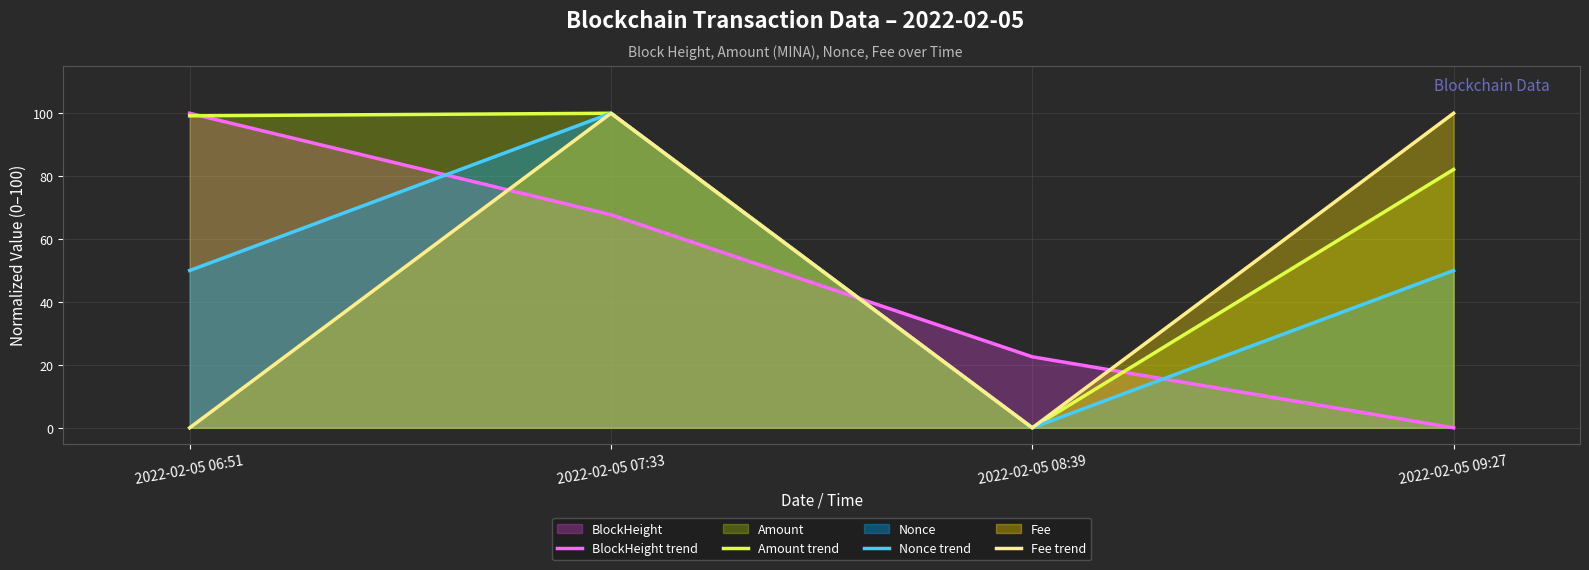

At 2022-02-05 09:27, list the series in order from largest to smallest.

Fee trend, Amount trend, Nonce trend, BlockHeight trend